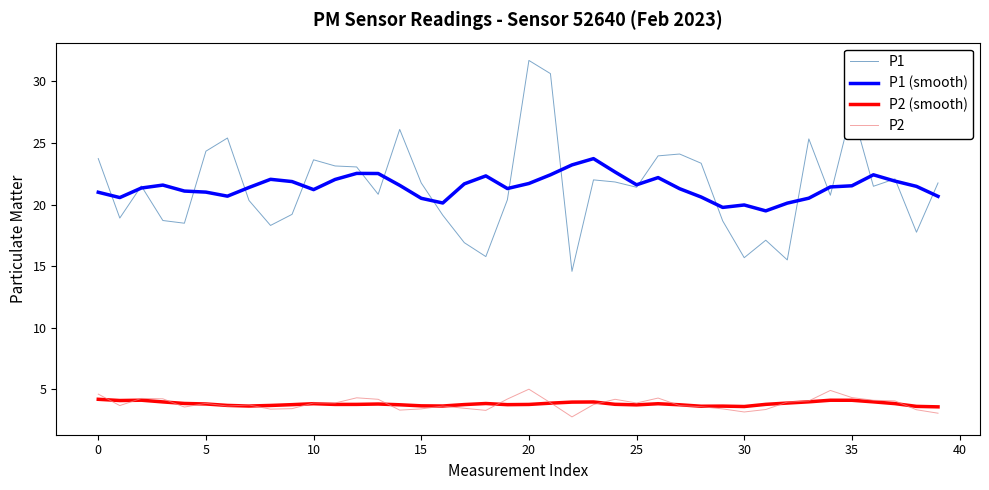

What is the lowest value of the P1 (smooth) series?

19.5